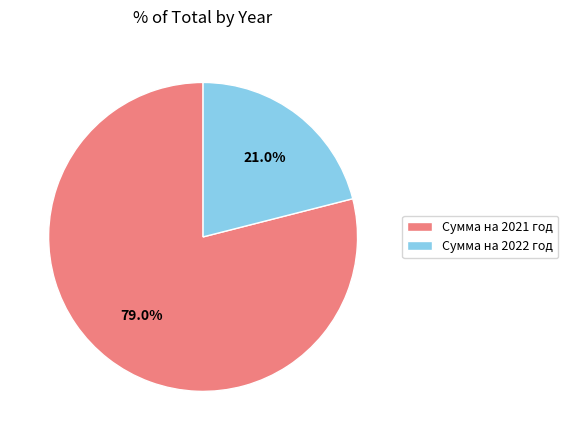

Count the number of slices in the pie.

2